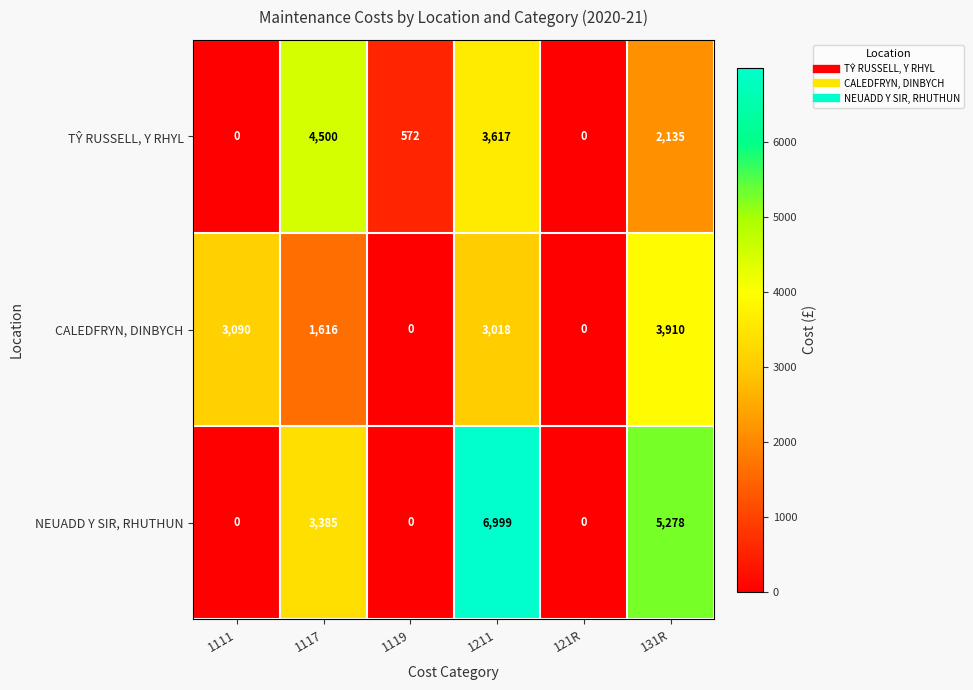

Which series has the widest spread of values?

NEUADD Y SIR, RHUTHUN